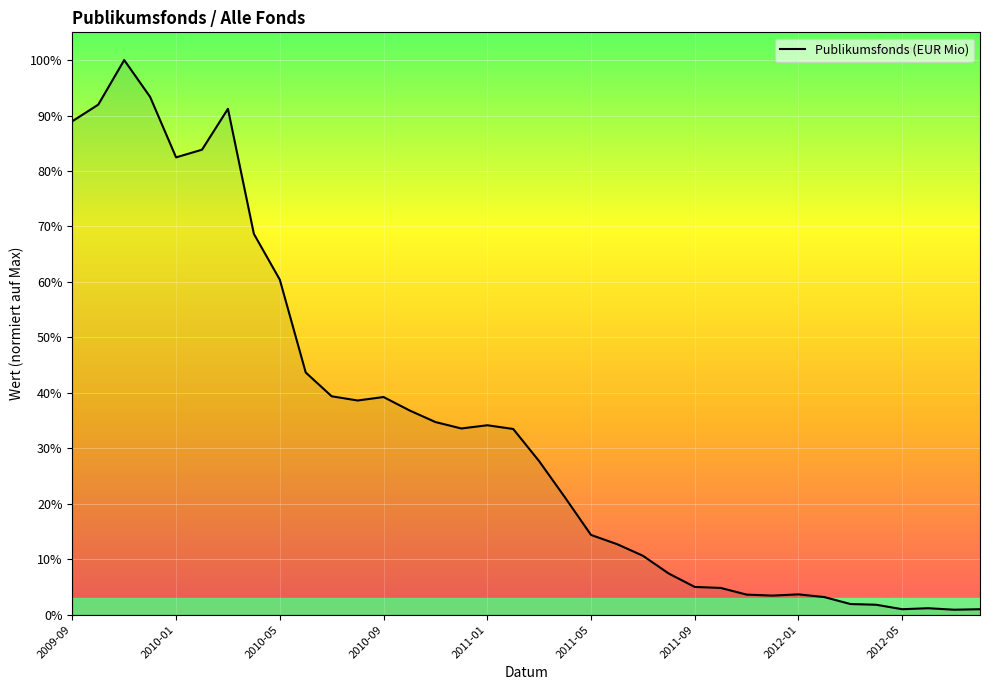

Does the chart have visible grid lines?

Yes